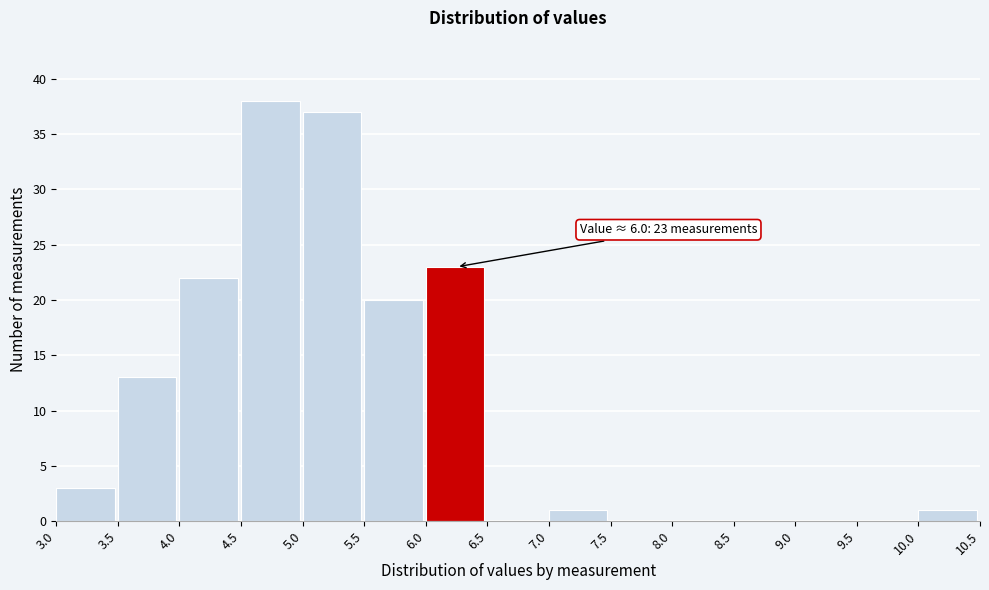

Which range on the x-axis has the tallest bar?

4.5 to 5.0